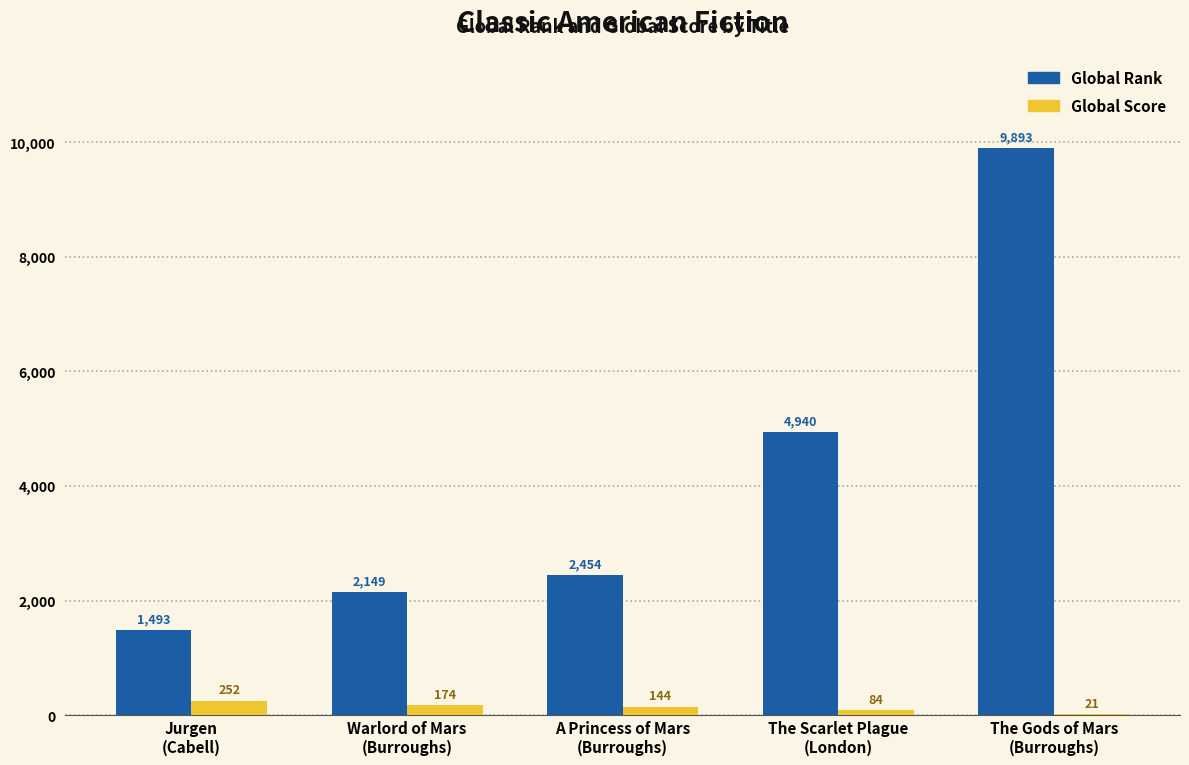

What is the maximum value shown in the chart?

9893